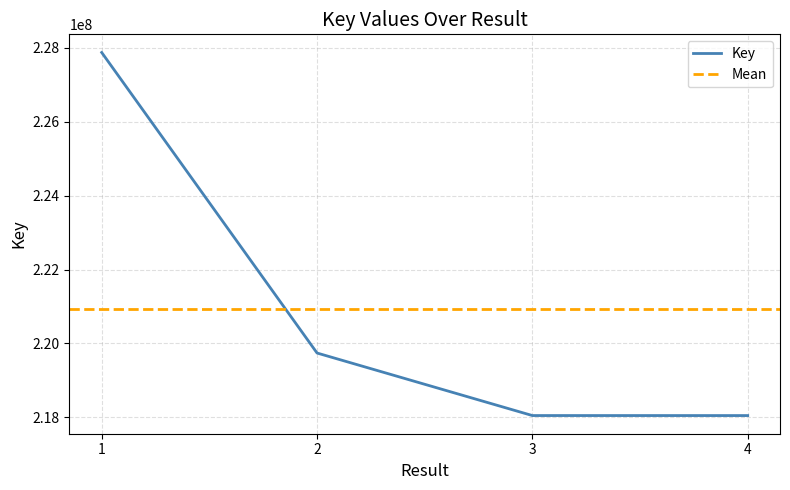

Does the chart display data point markers on the line(s)?

No